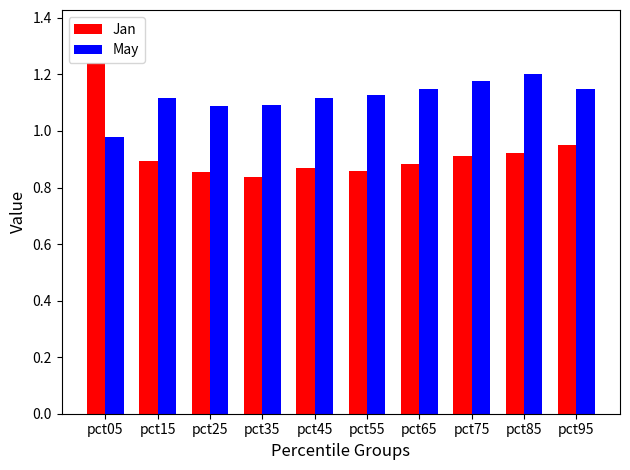

True or false: May has a value of 1.1 at pct95.

True